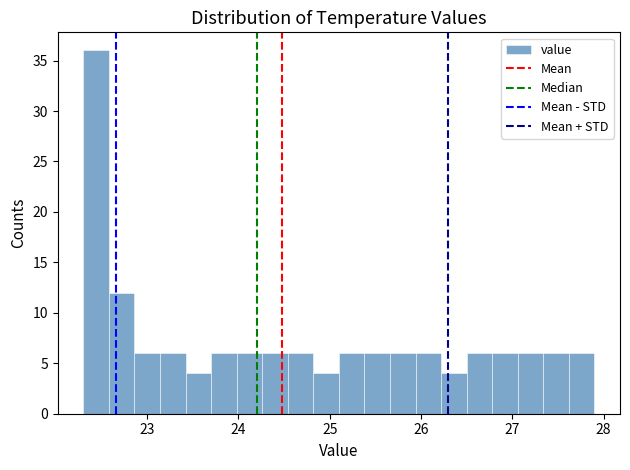

Read against the x-axis, roughly where is the centre of the tallest bar?

22.4